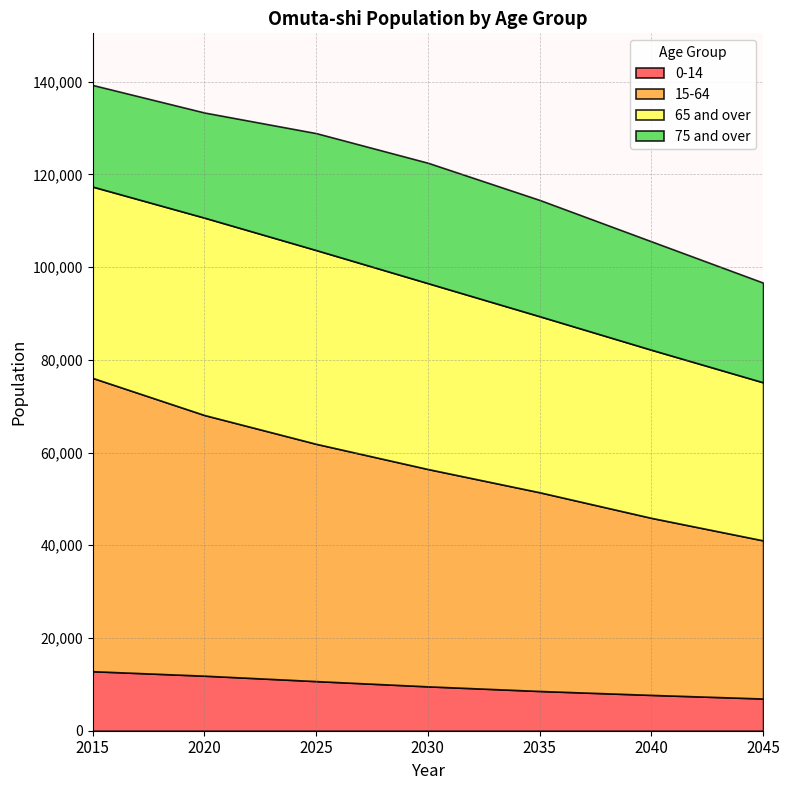

How many lines are shown in the chart?

4